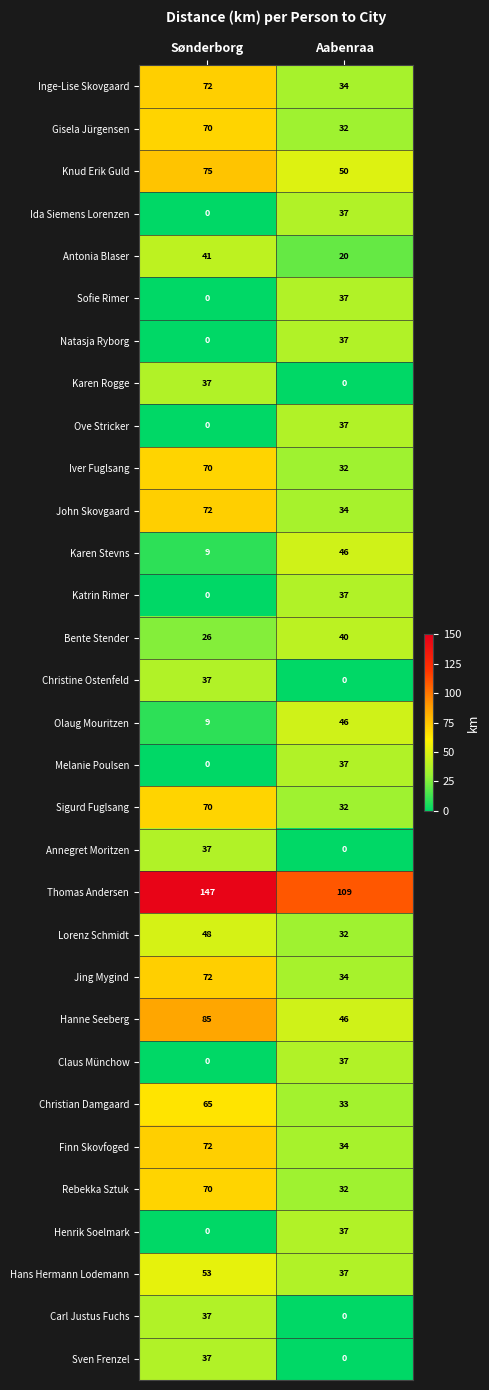

At which category is the sum across all series the highest?

Sønderborg